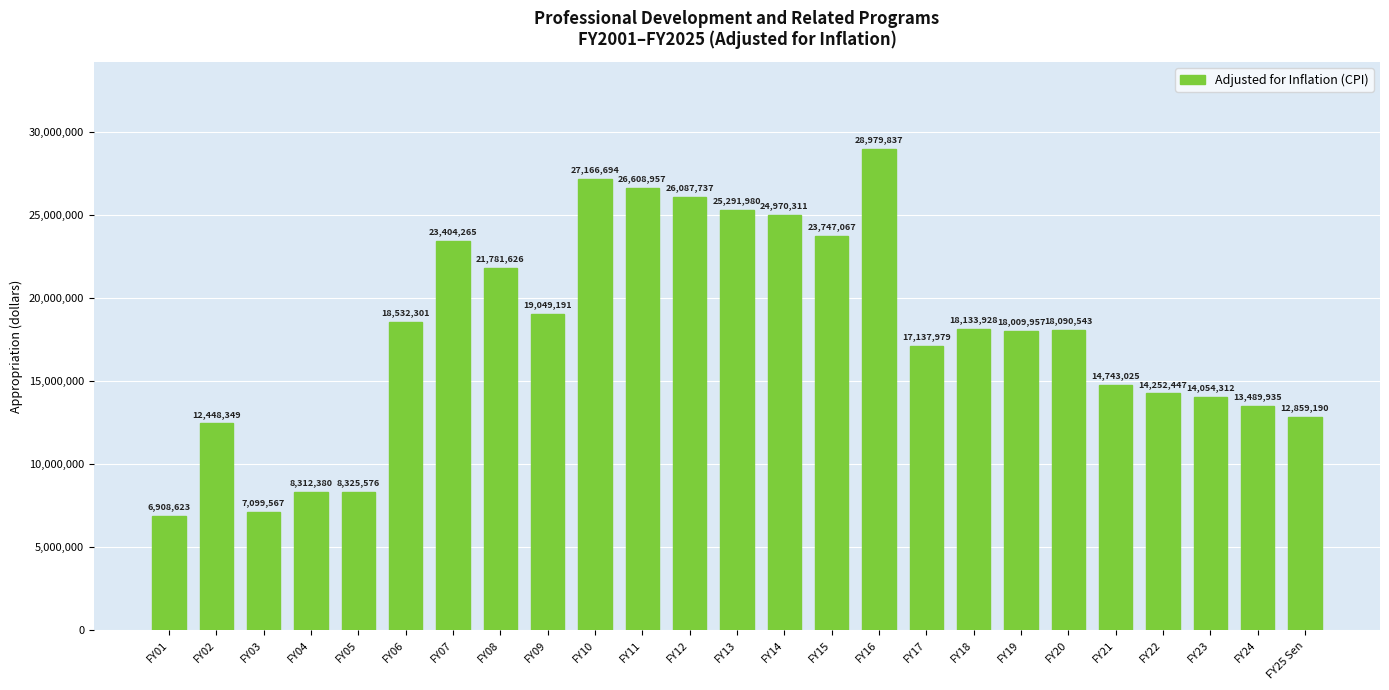

Reading left to right, list all the values displayed in this chart.

FY01=6908623	FY02=12448349	FY03=7099567	FY04=8312380	FY05=8325576	FY06=18532301	FY07=23404265	FY08=21781626	FY09=19049191	FY10=27166694	FY11=26608957	FY12=26087737	FY13=25291980	FY14=24970311	FY15=23747067	FY16=28979837	FY17=17137979	FY18=18133928	FY19=18009957	FY20=18090543	FY21=14743025	FY22=14252447	FY23=14054312	FY24=13489935	FY25 Sen=12859190